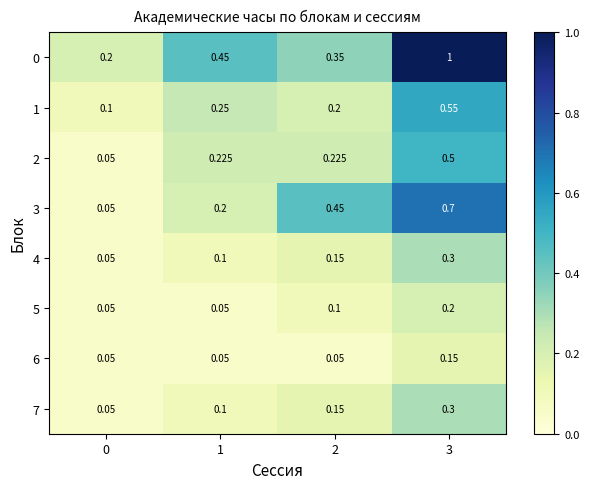

Between 1 and 3, which series saw the biggest shift?

0